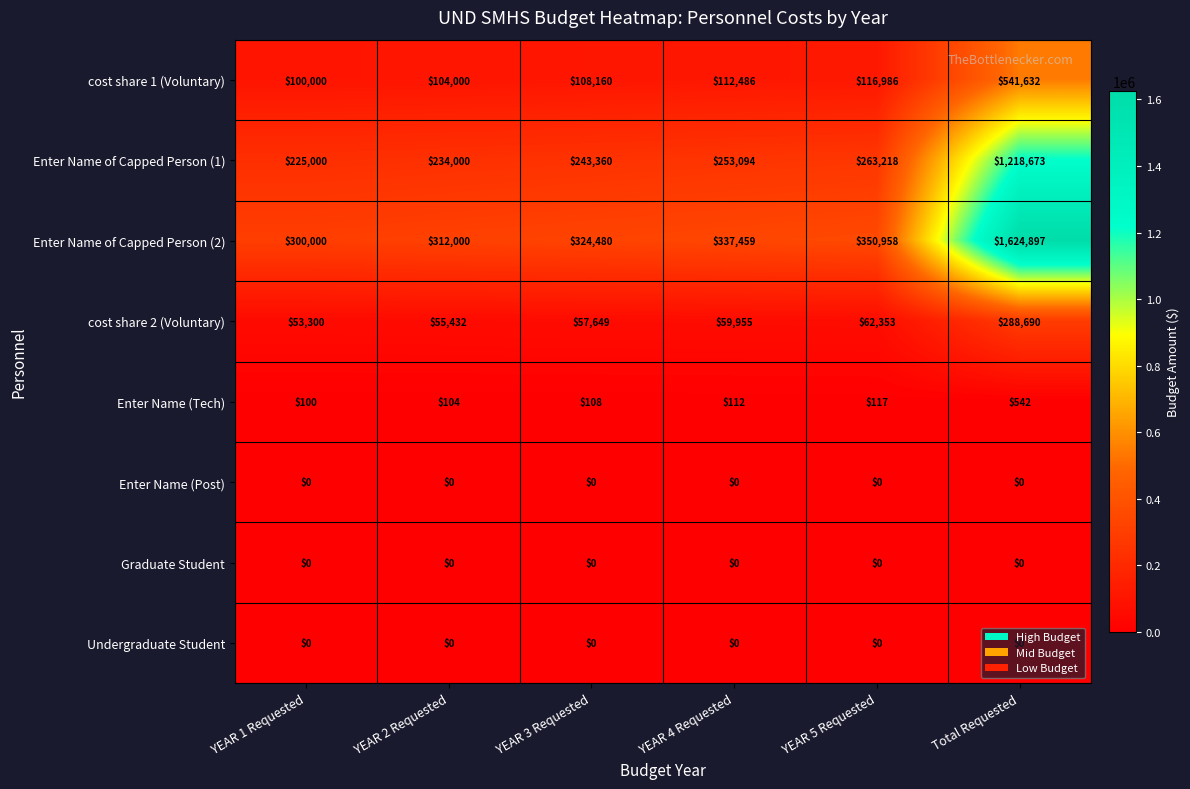

Is it true that Graduate Student equals 0 at YEAR 3 Requested?

True